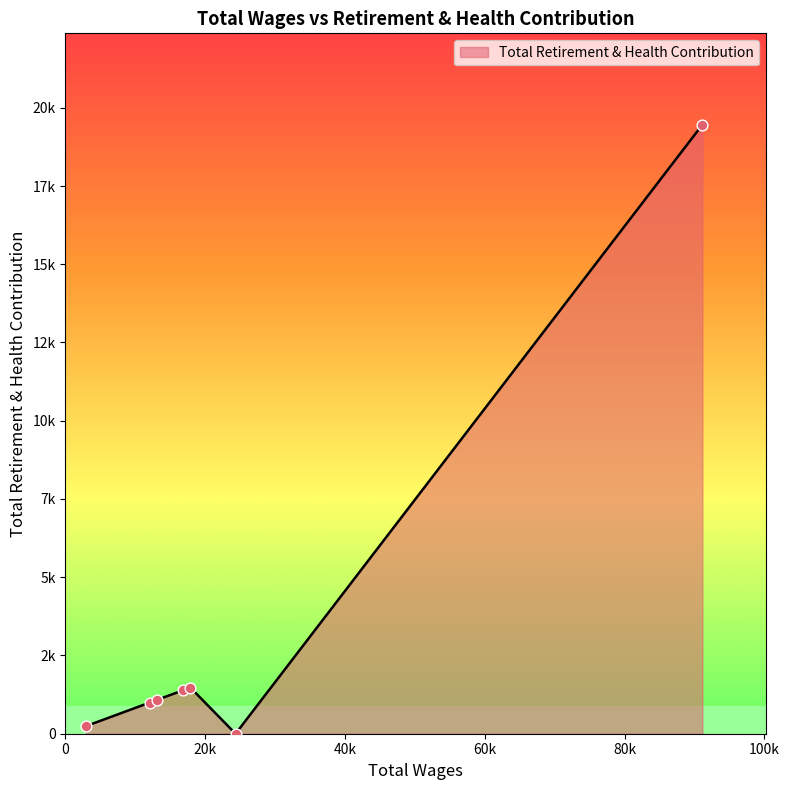

Is this an area chart (filled region under the line)?

Yes